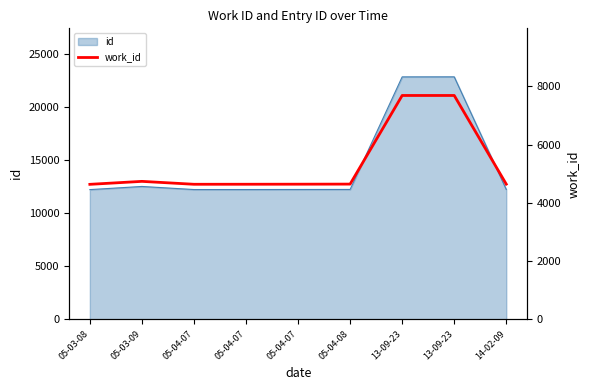

At which category does the data reach its first local peak?

05-03-09